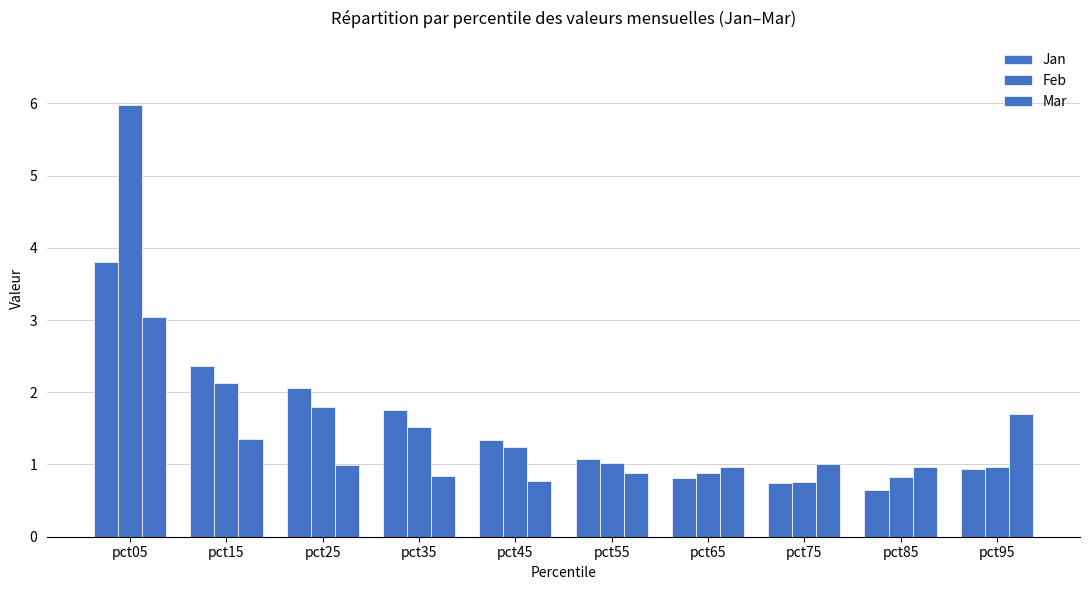

Which series has the largest range (max minus min)?

Feb